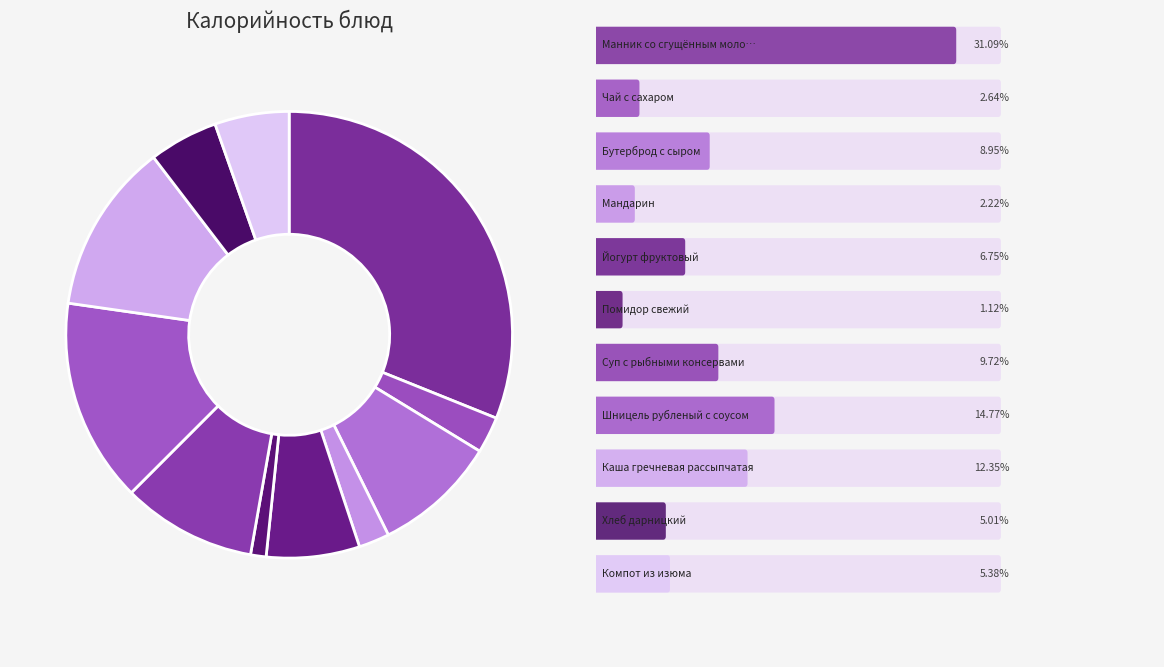

Count the number of slices in the pie.

11